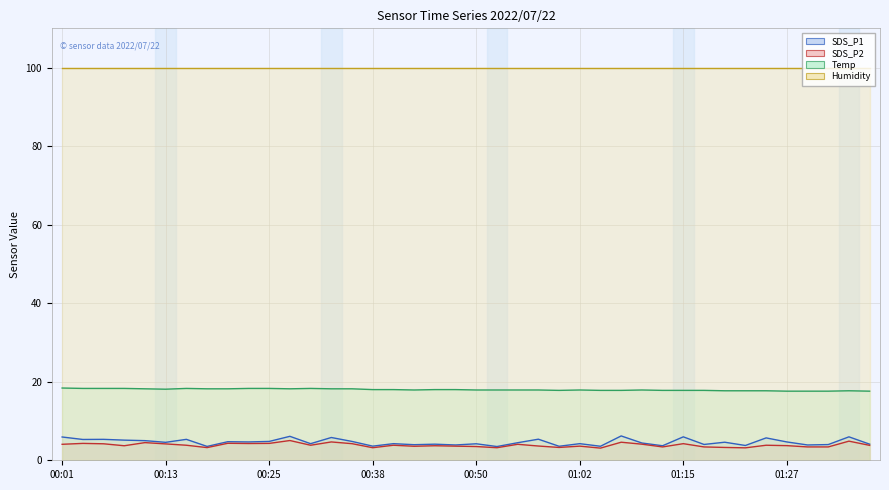

Which series has the largest range (max minus min)?

SDS_P1